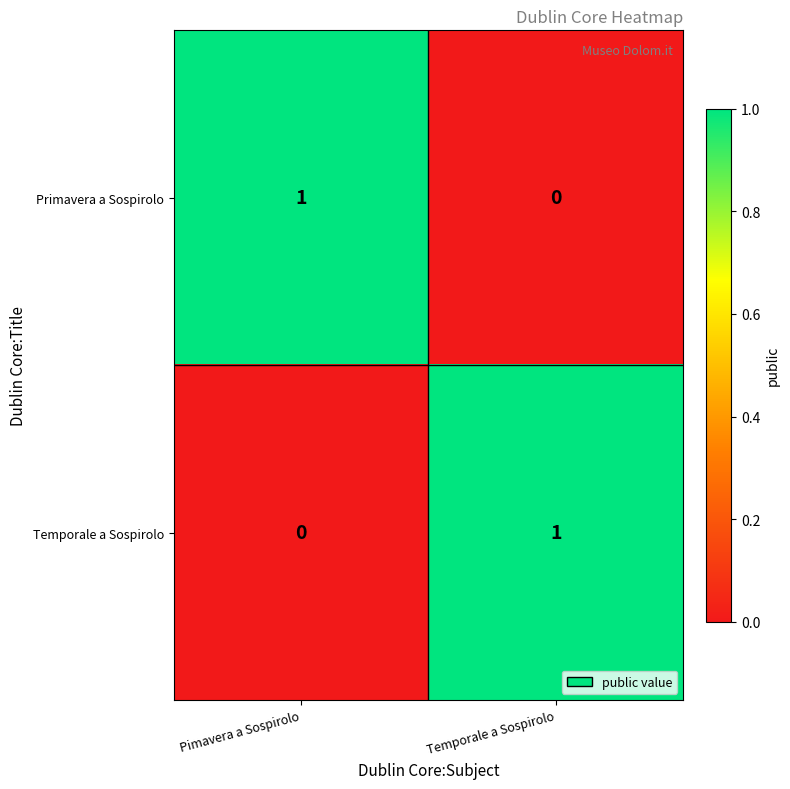

How many positive values does the Temporale a Sospirolo series have?

1